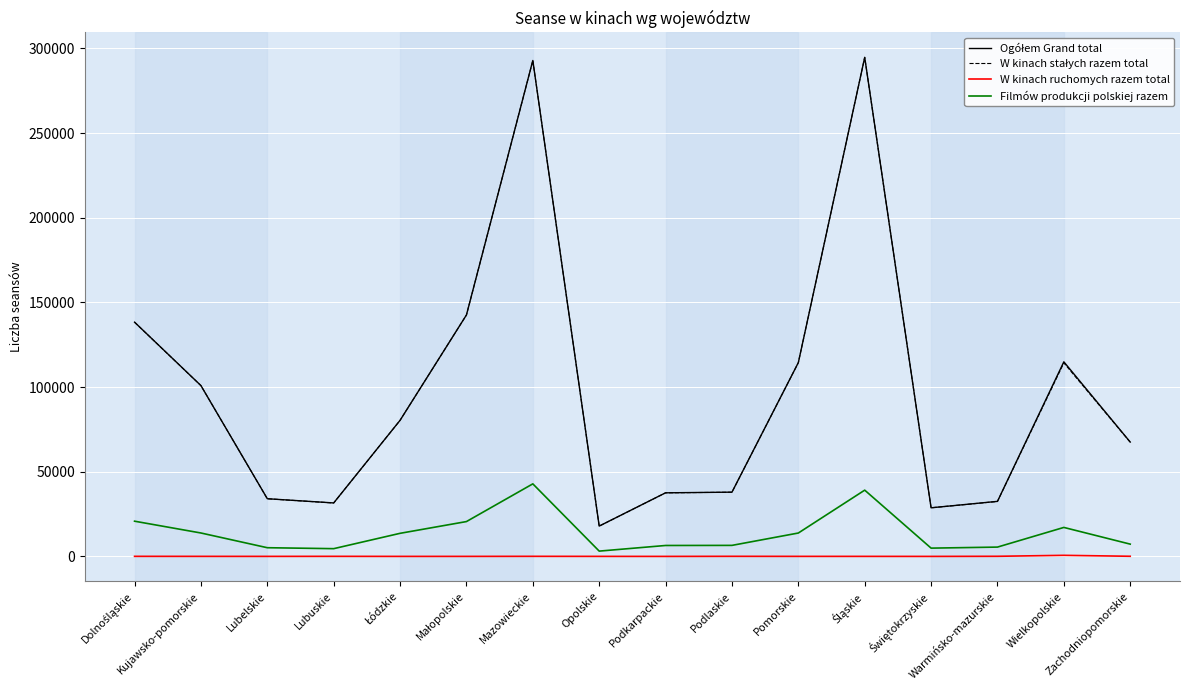

Is it true that Filmów produkcji polskiej razem equals 13808 at Pomorskie?

True